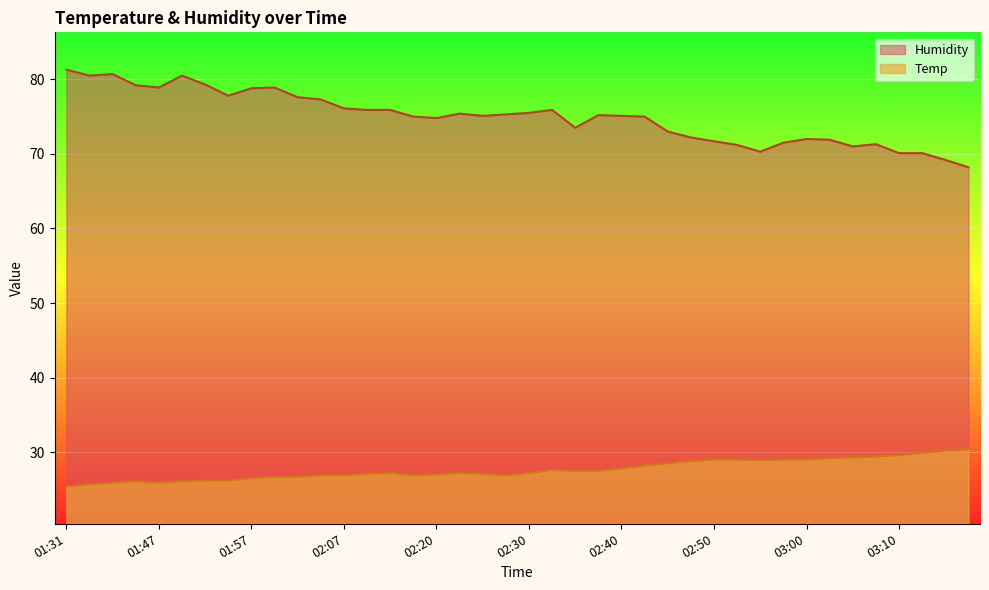

How many data points in Humidity are less than 75?

16